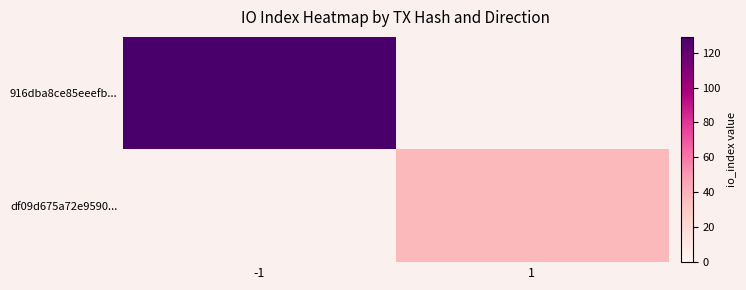

Which series has the widest spread of values?

916dba8ce85eeefb...